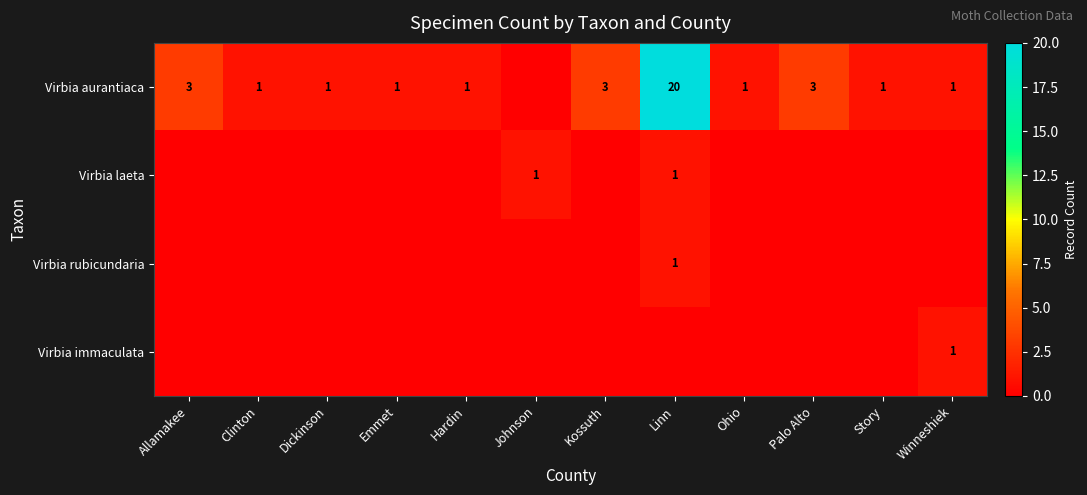

Between Palo Alto and Emmet, which is larger?

Palo Alto